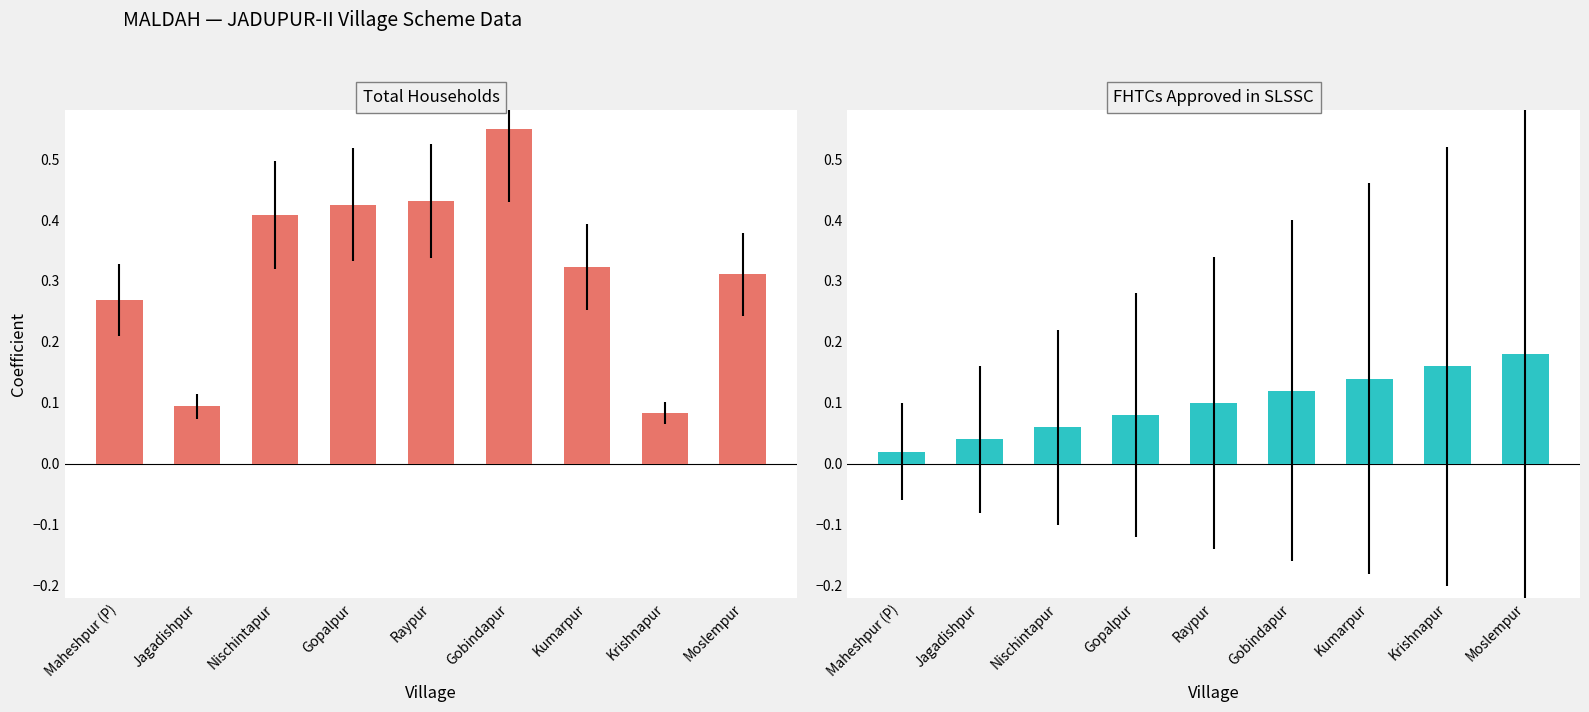

What is the highest value of the FHTCs Approved series?

0.2